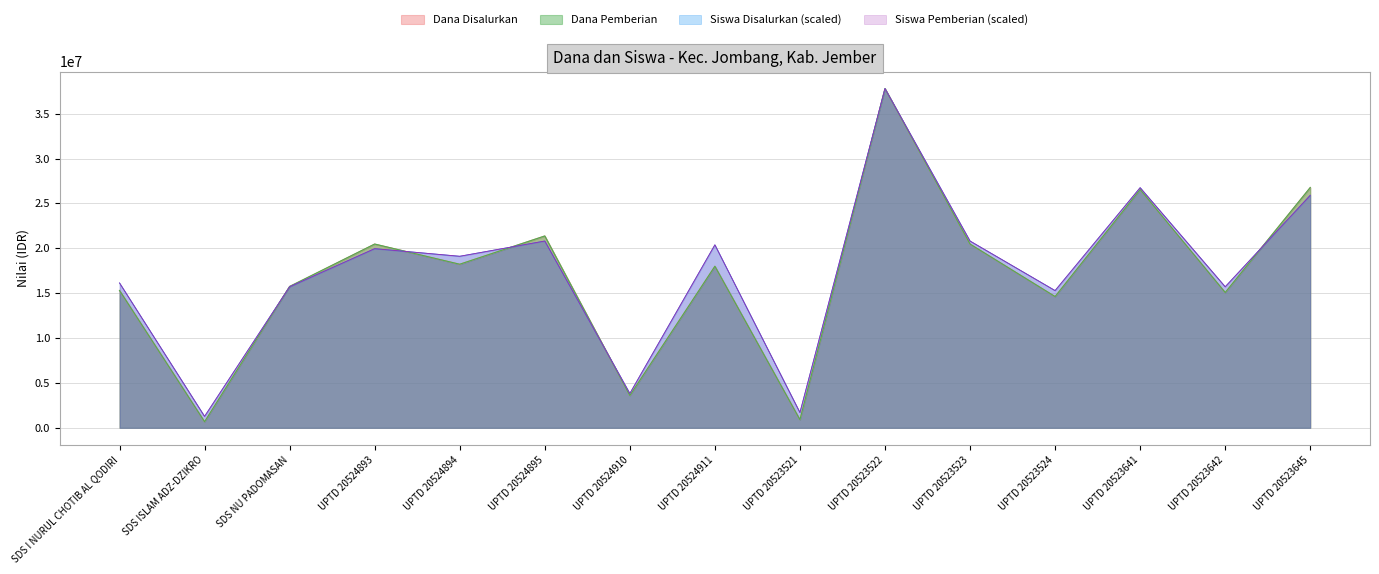

What is the difference between the Dana Disalurkan values at SDS NU PADOMASAN and UPTD 20523523?

4725000.0